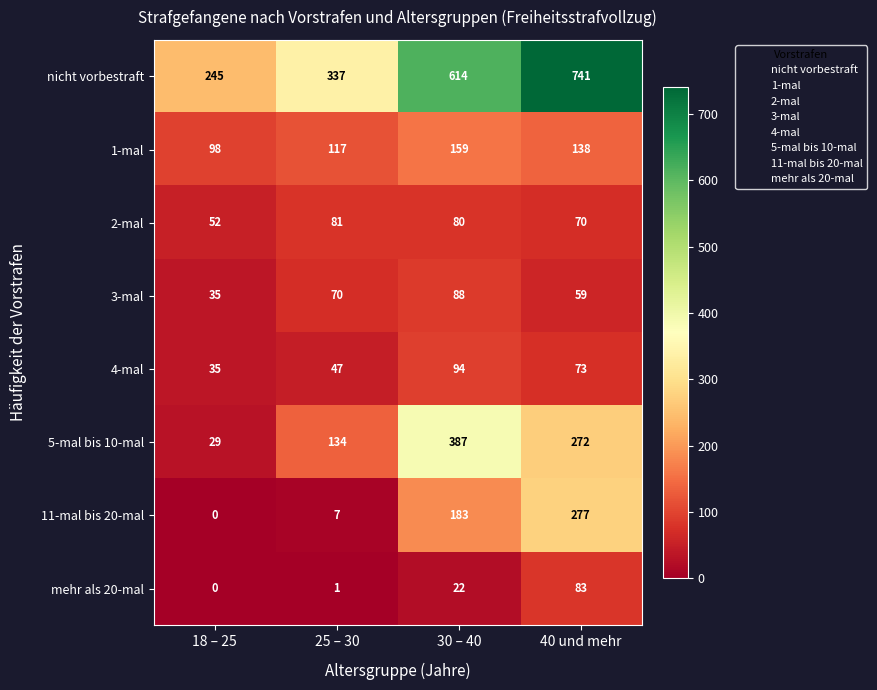

How many categories are shown in the chart?

4